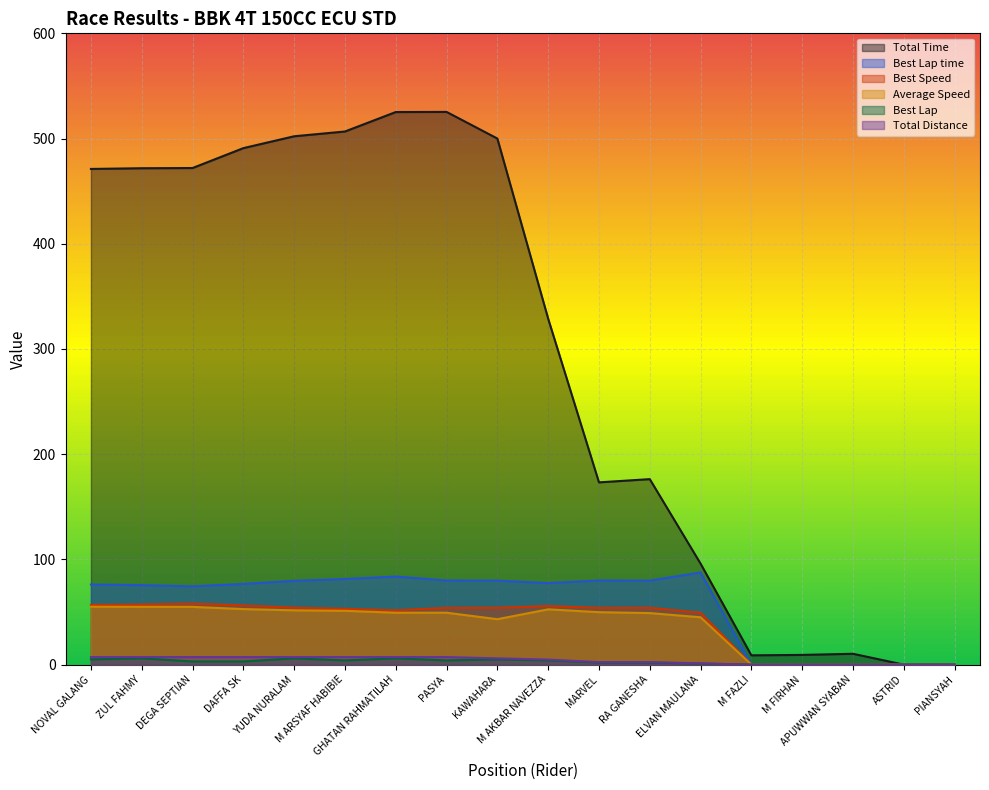

How many values in Average Speed are above zero?

13